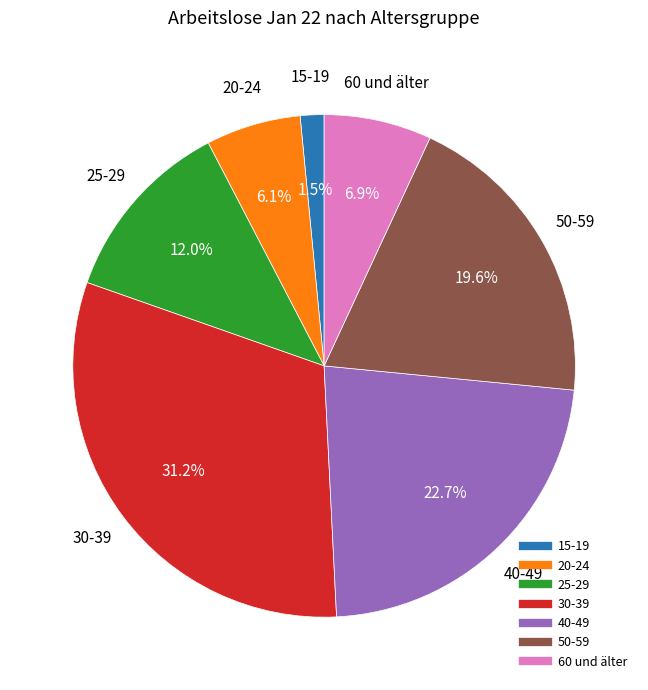

Which has a higher value, 15-19 or 20-24?

20-24